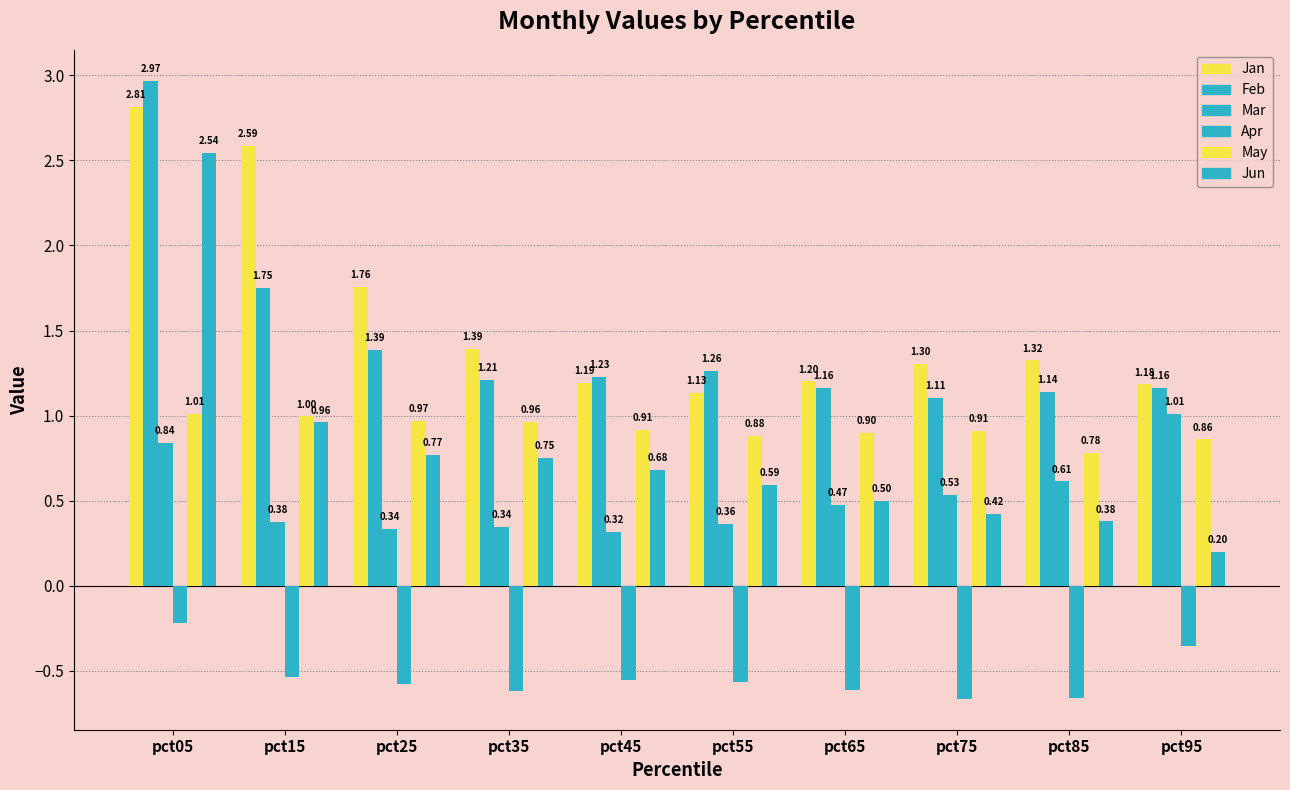

Rank the series by their maximum value, from highest to lowest.

Feb, Jan, Jun, Mar, May, Apr